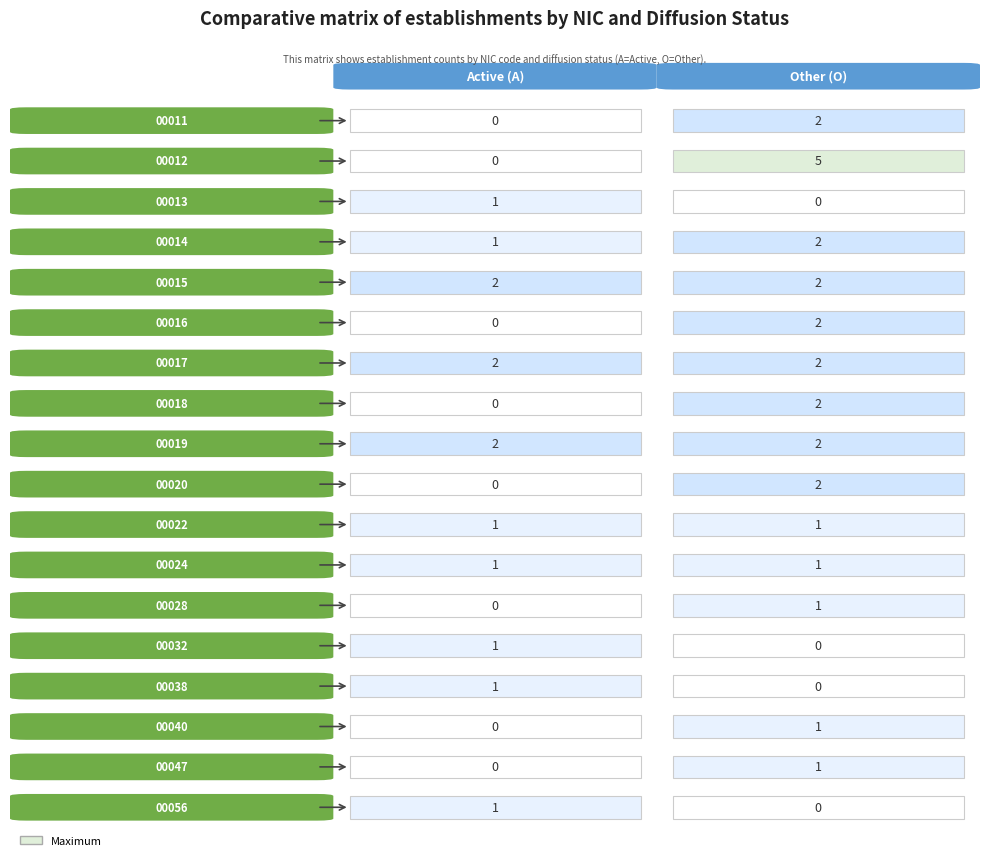

What is the difference between the maximum and minimum values in the 00011 series?

2